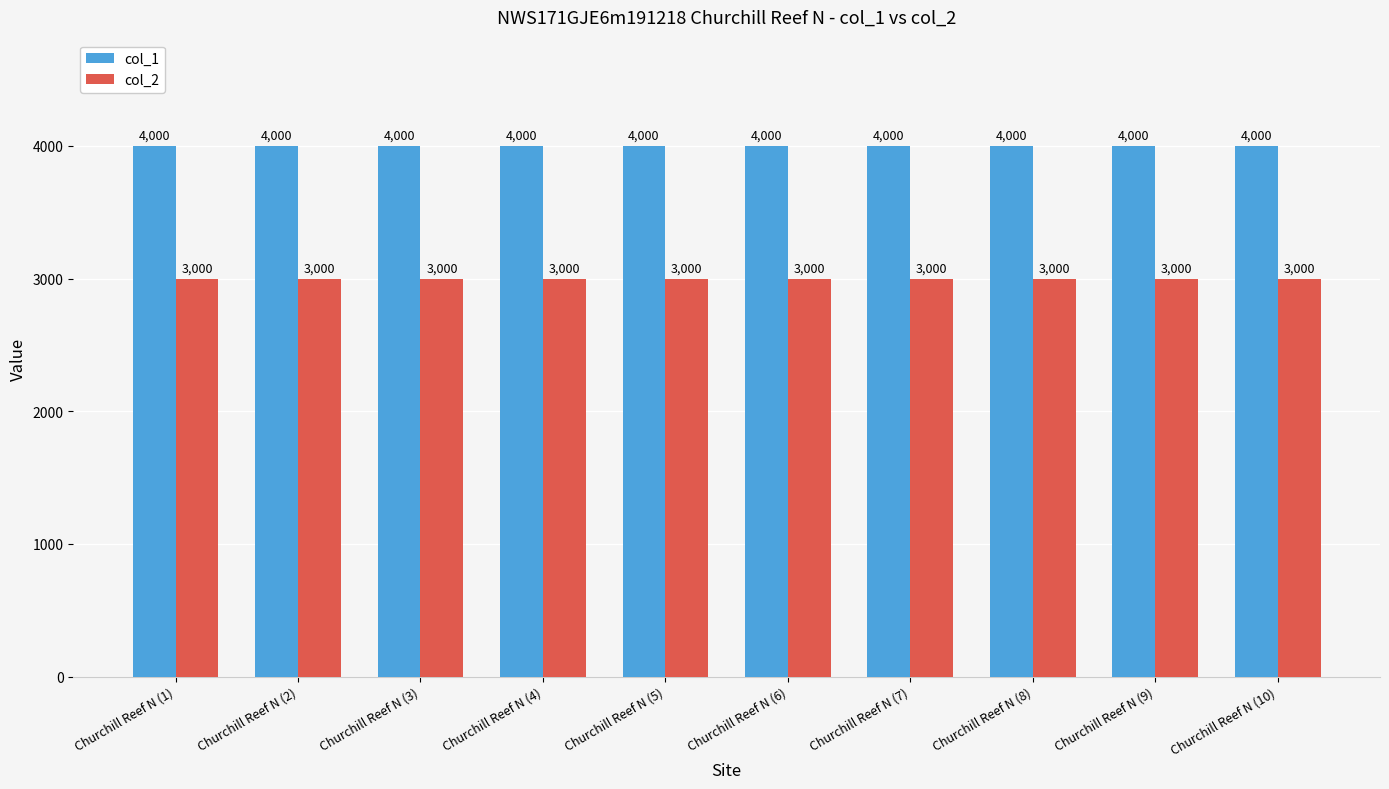

What is the total value across all series at Churchill Reef N (2)?

7000